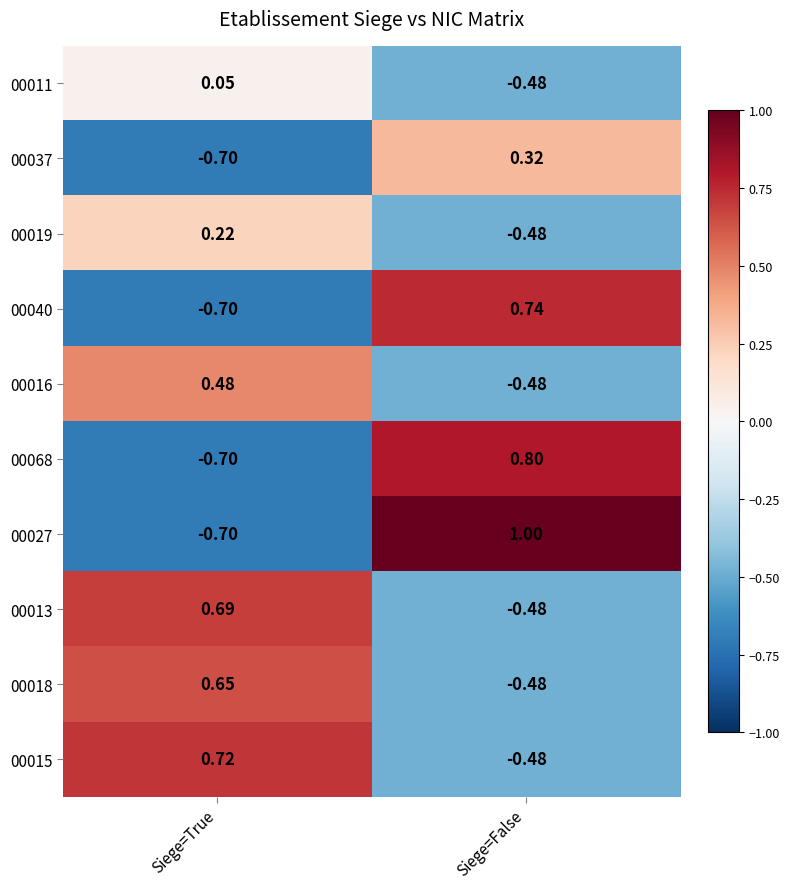

At which label does 00013 first exceed 0?

Siege=True